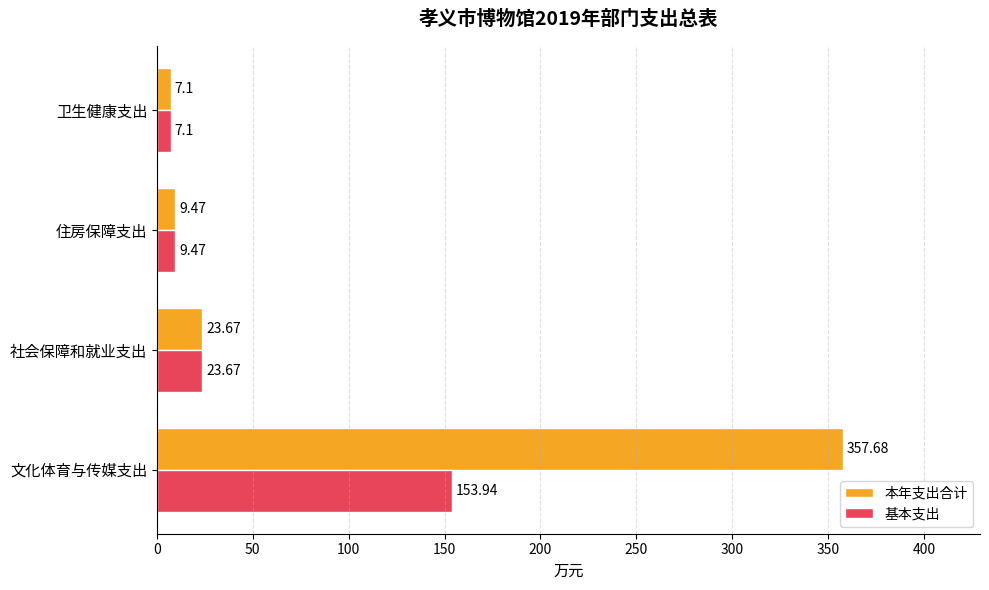

Rank the series by their average value, from lowest to highest.

基本支出, 本年支出合计